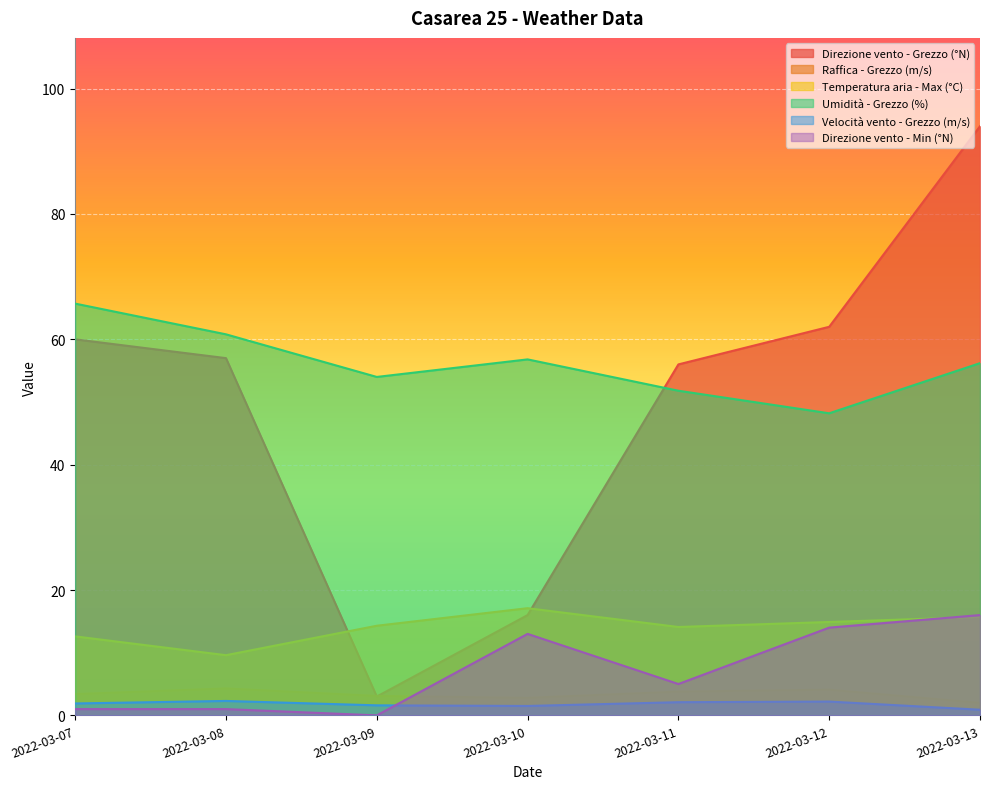

Between 2022-03-09 and 2022-03-11, which series saw the biggest shift?

Direzione vento - Grezzo (°N)